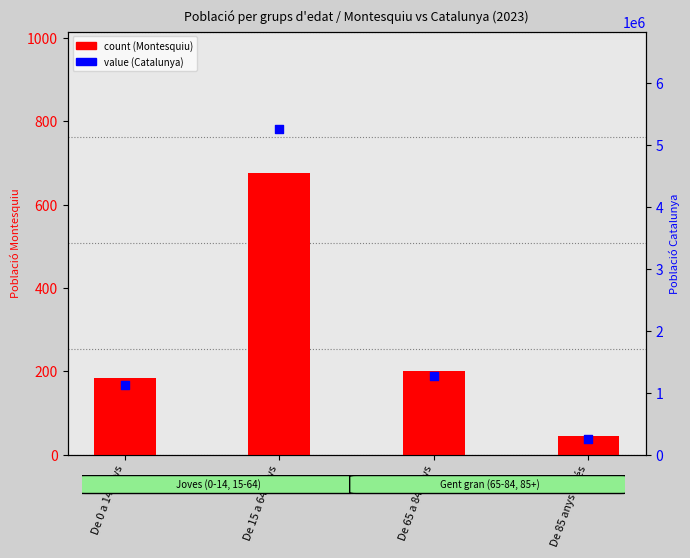

Which series has the largest total across all categories?

Catalunya value